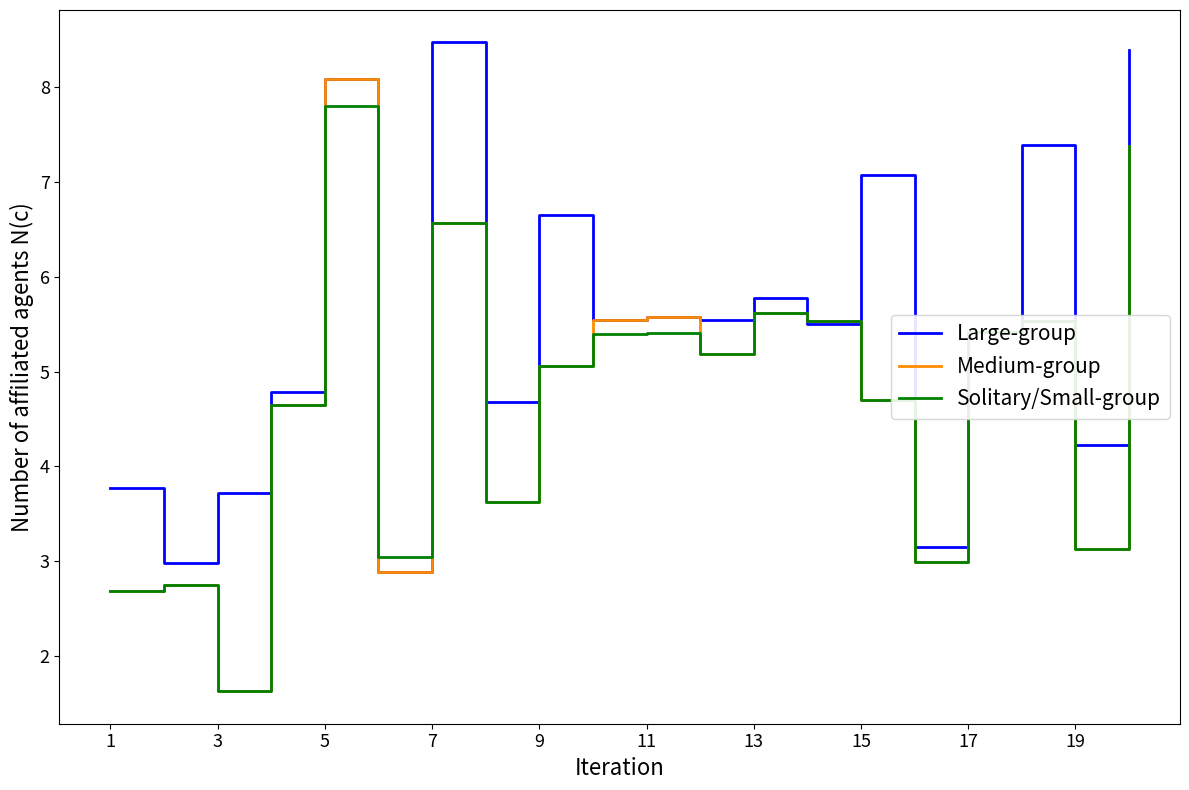

Which series has the largest range (max minus min)?

Medium-group